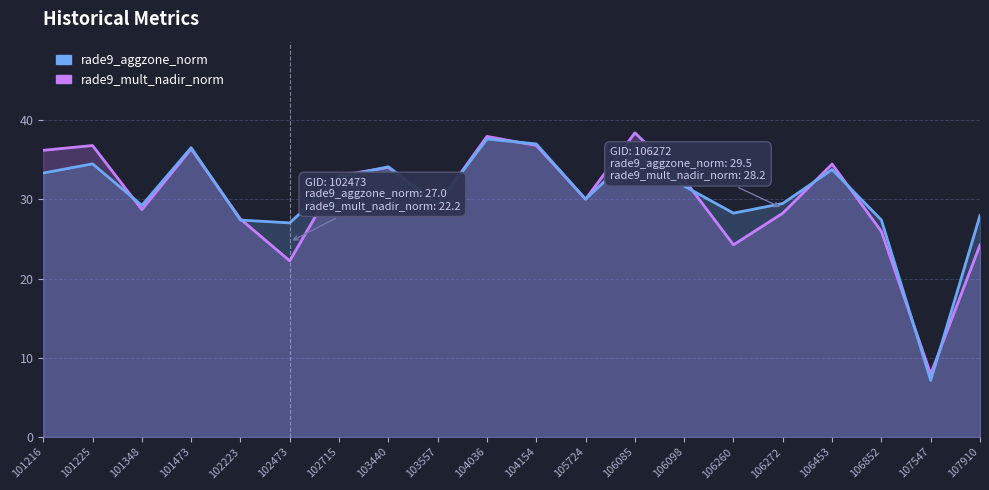

What value does the rade9_mult_nadir_norm series have at 101216?

36.2